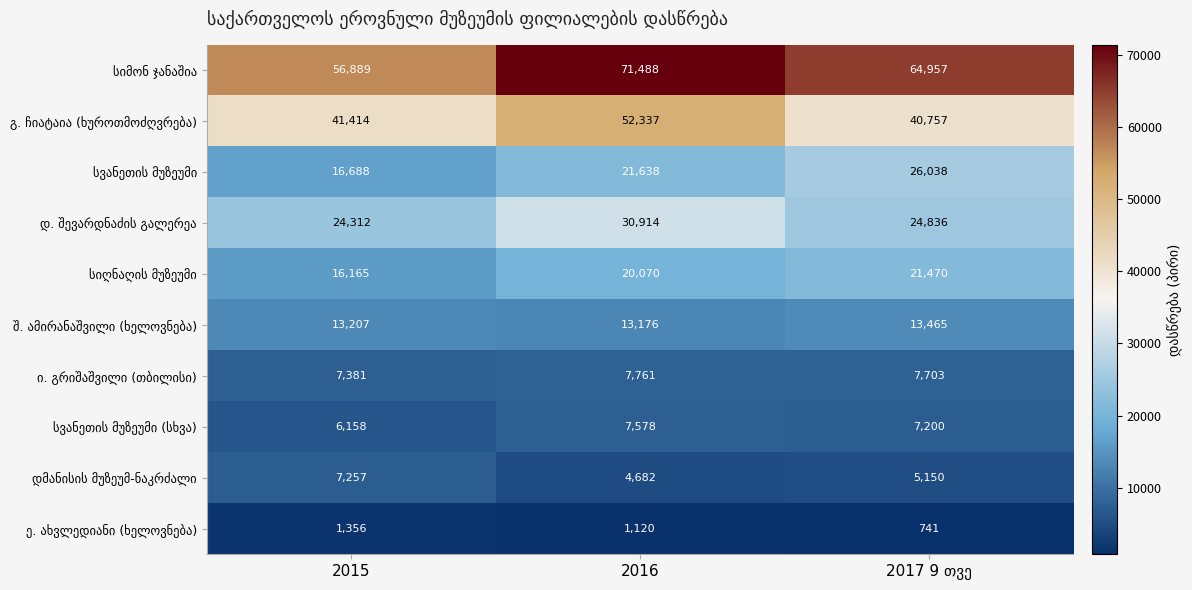

At how many categories does at least one series exceed 45535?

3